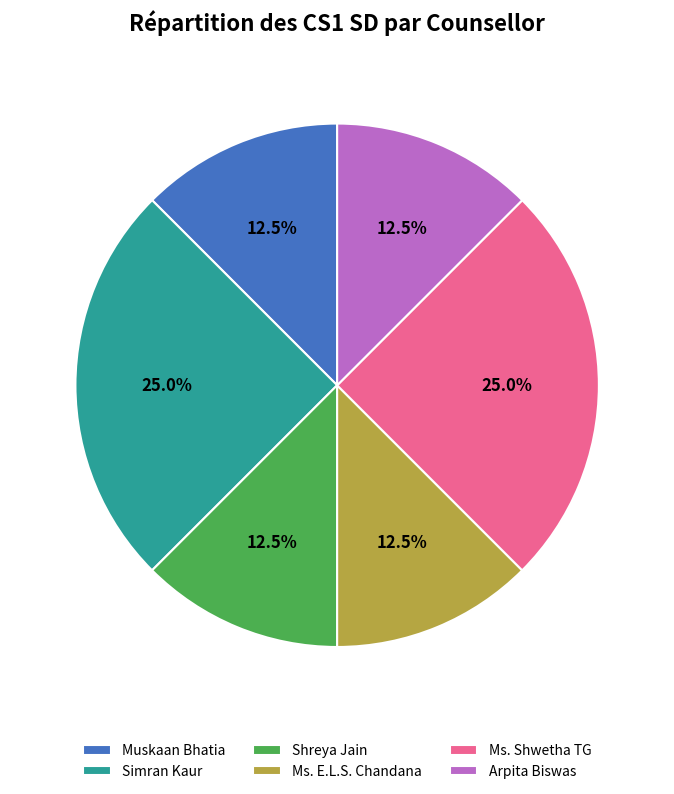

How many slices are in this pie chart?

6